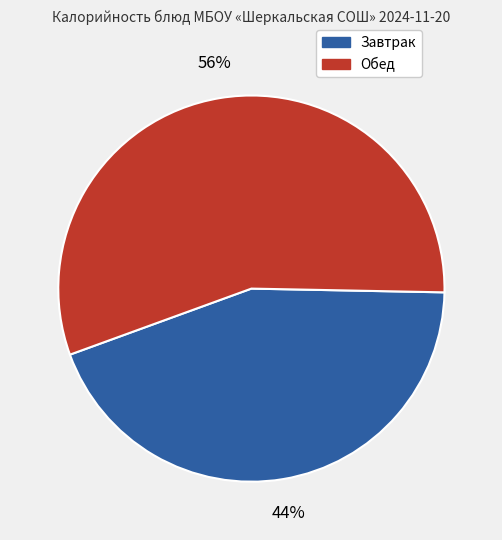

Is there any slice that represents more than half of the pie?

Yes